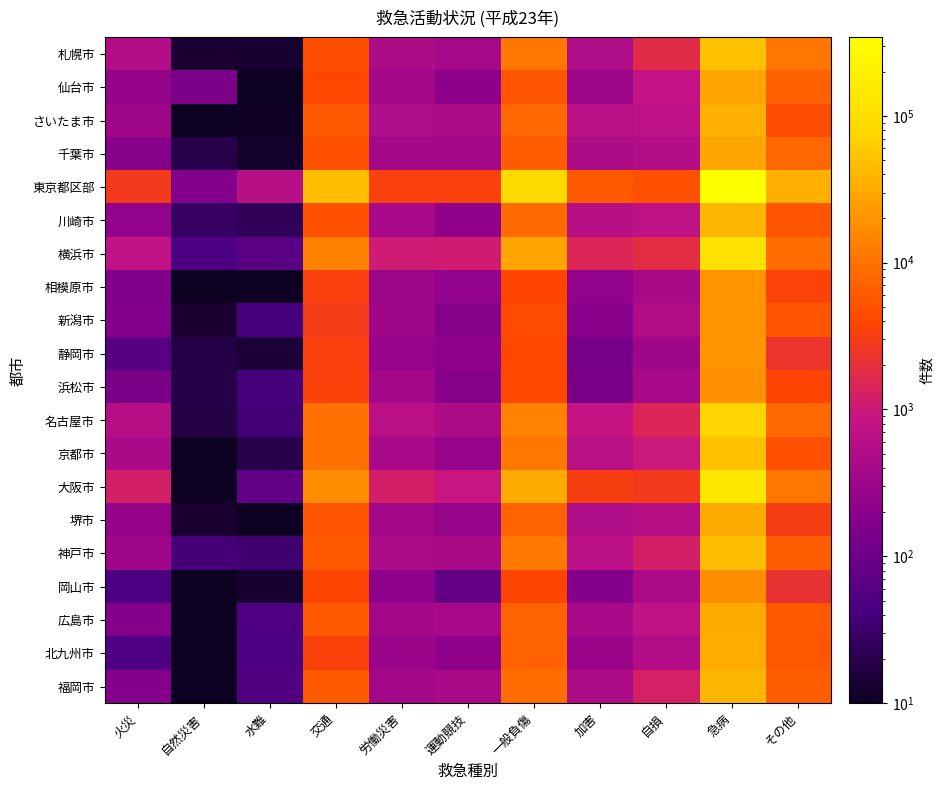

What is the total value across all series at 水難?

1171.0